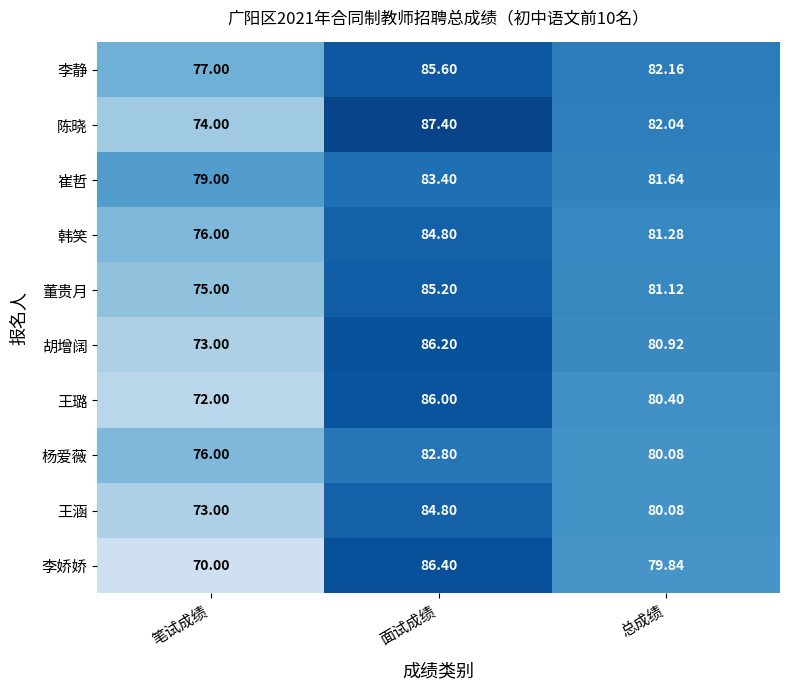

What is the spread (max minus min) of values at 面试成绩?

4.6